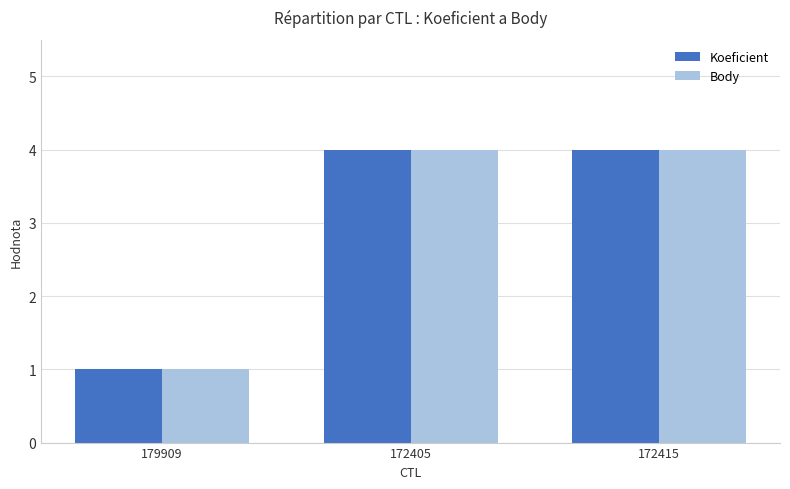

What is the total value across all series at 172415?

8